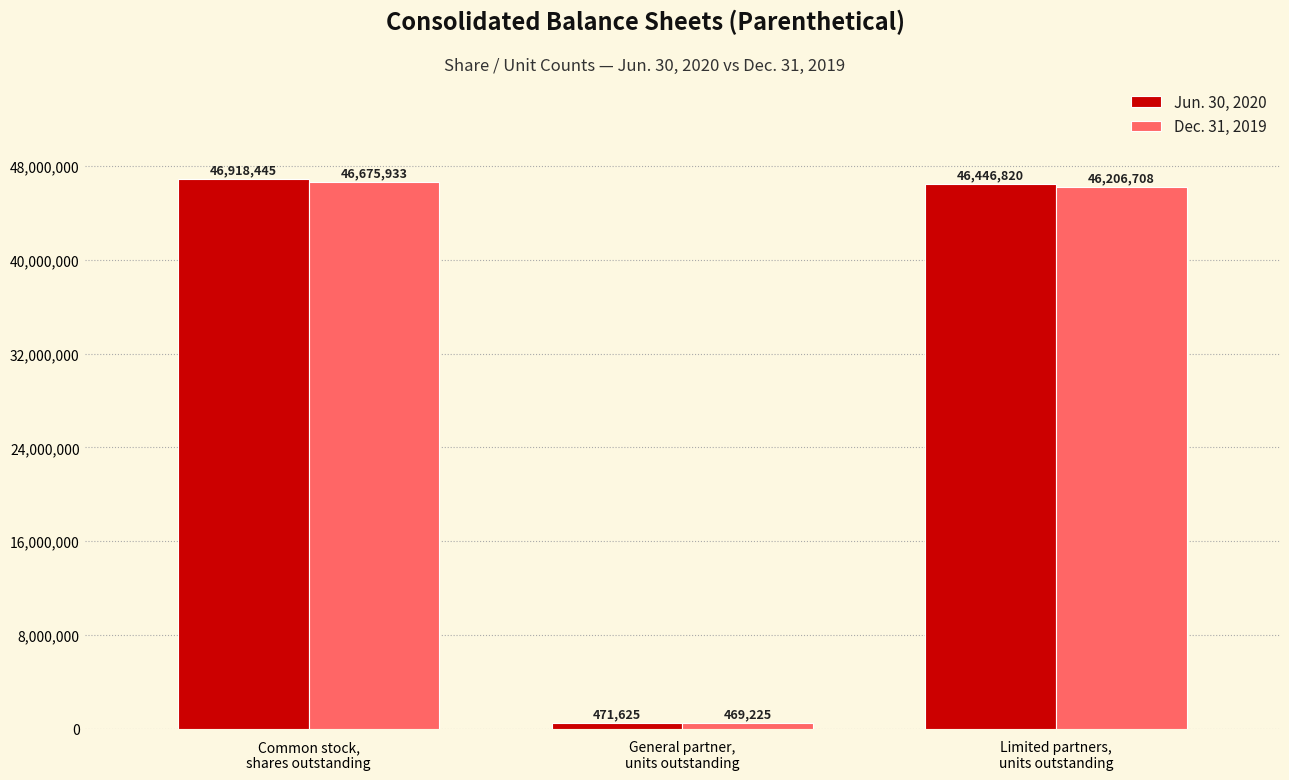

At which category is the sum across all series the highest?

Common stock,
shares outstanding